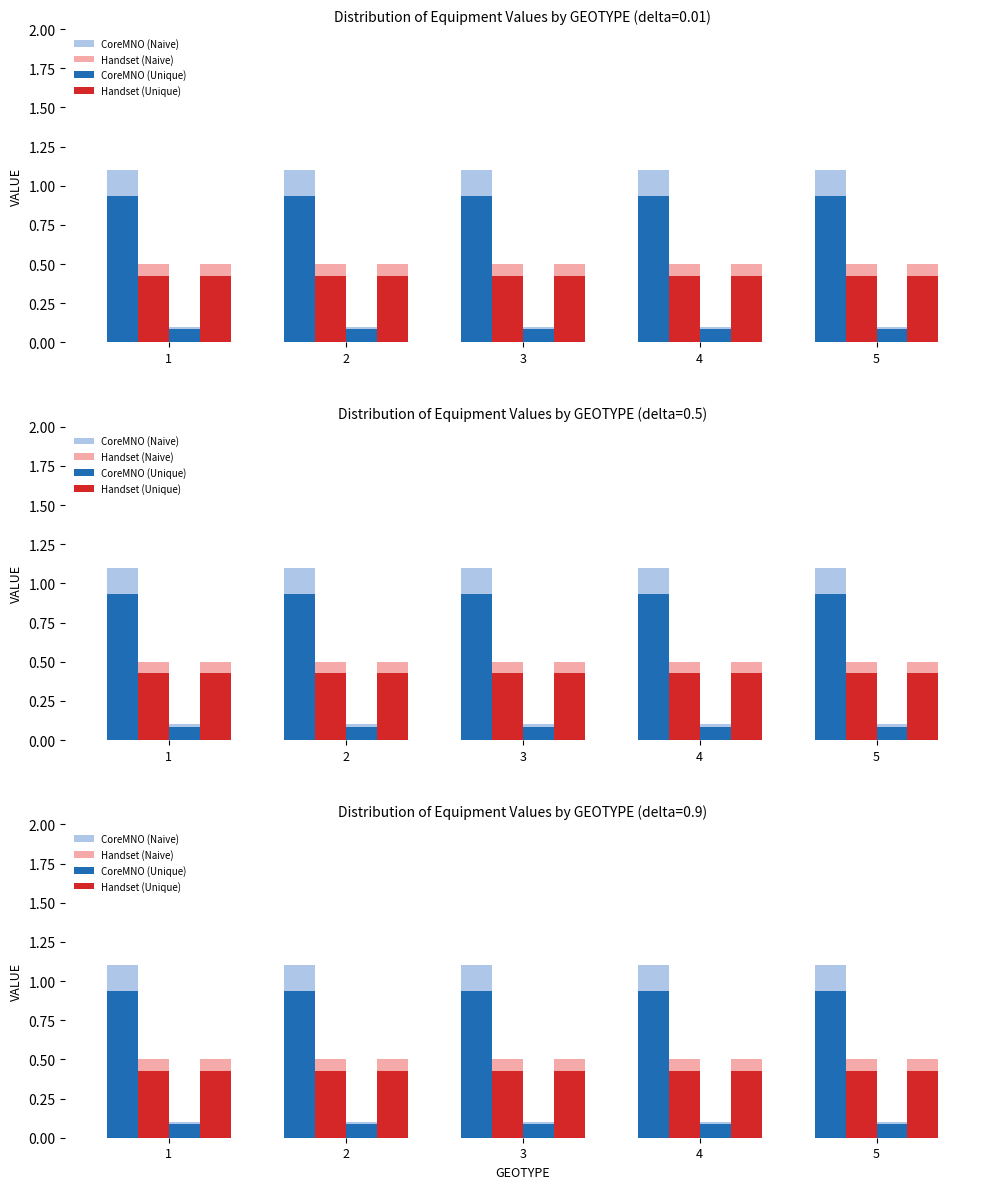

What is the value of the Handset bar at the 3rd from the left?

0.5